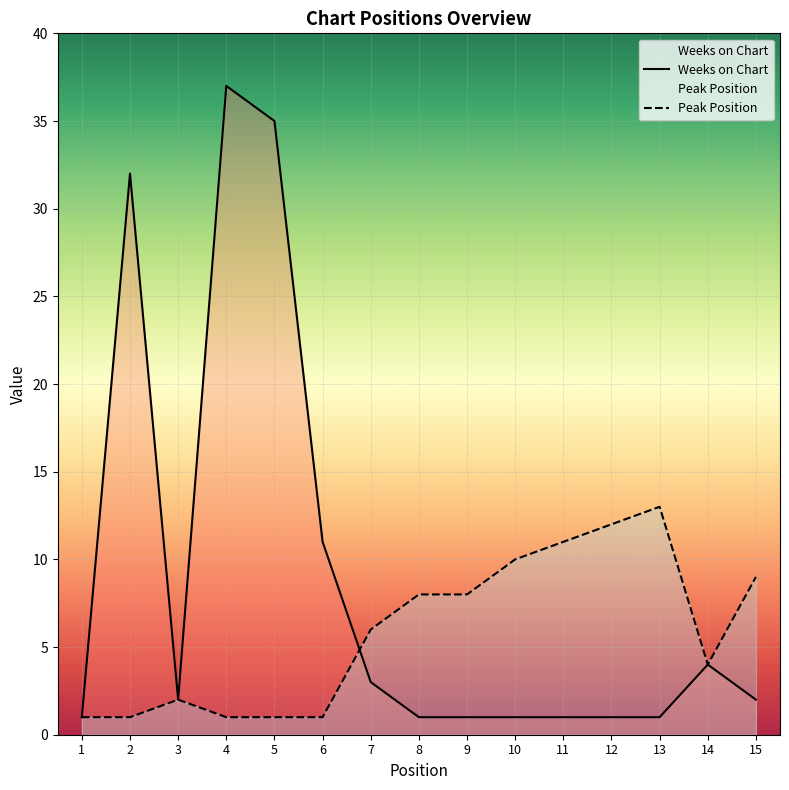

Rank the series by their average value, from lowest to highest.

Peak Position, Weeks on Chart